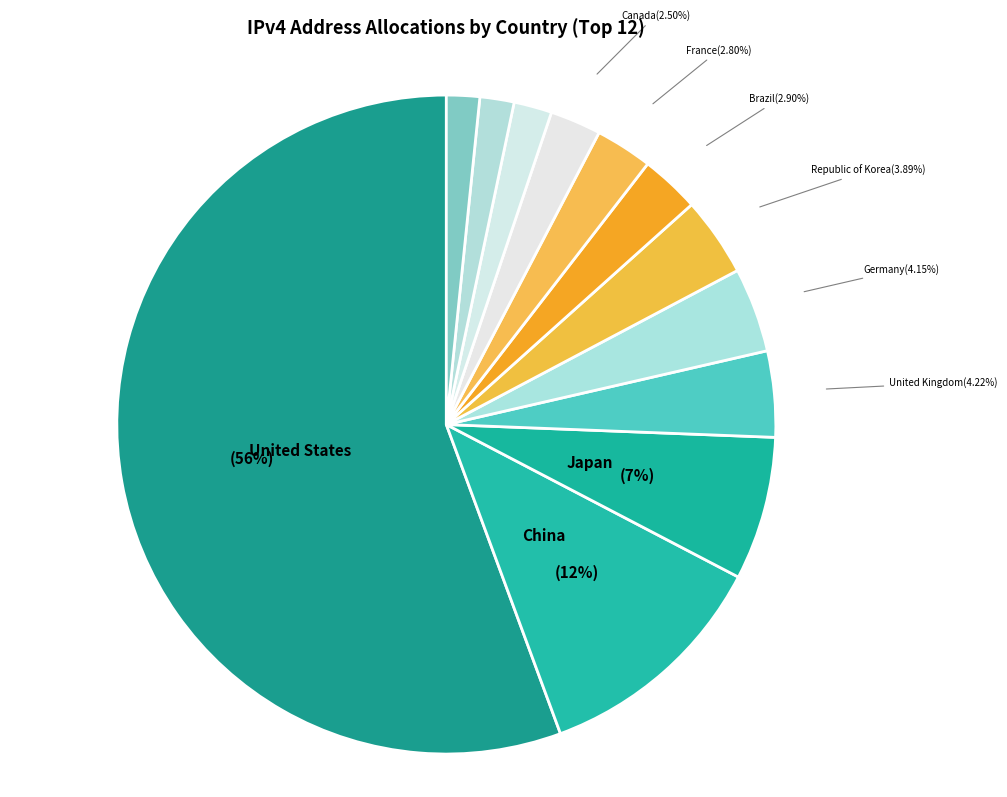

Which category has the biggest portion of the pie?

United States